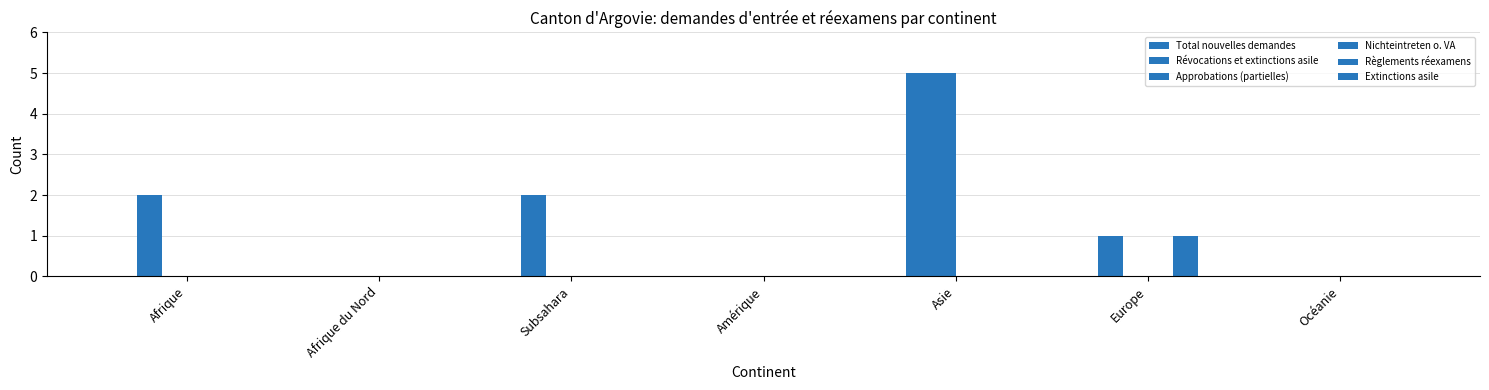

What is the average value of the Approbations (partielles) series?

1